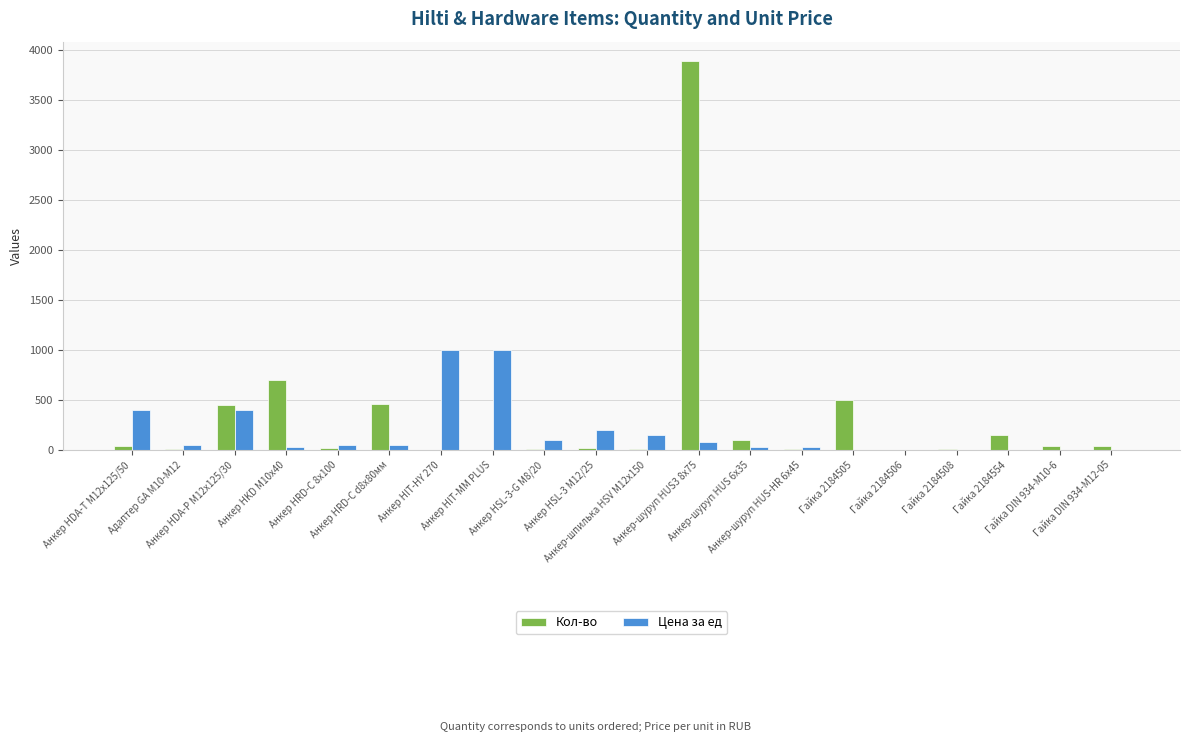

What is the maximum value shown in the chart?

3885